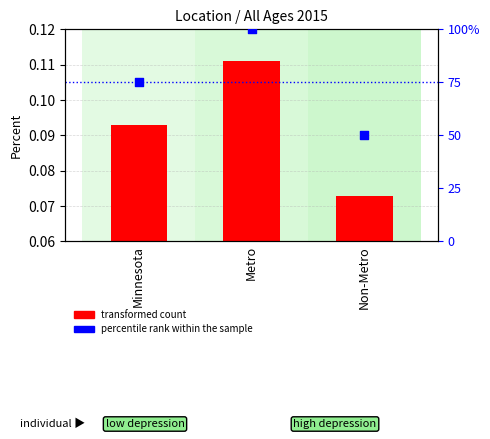

Is the value of transformed count at Non-Metro greater than the value of percentile rank within the sample at Metro?

No